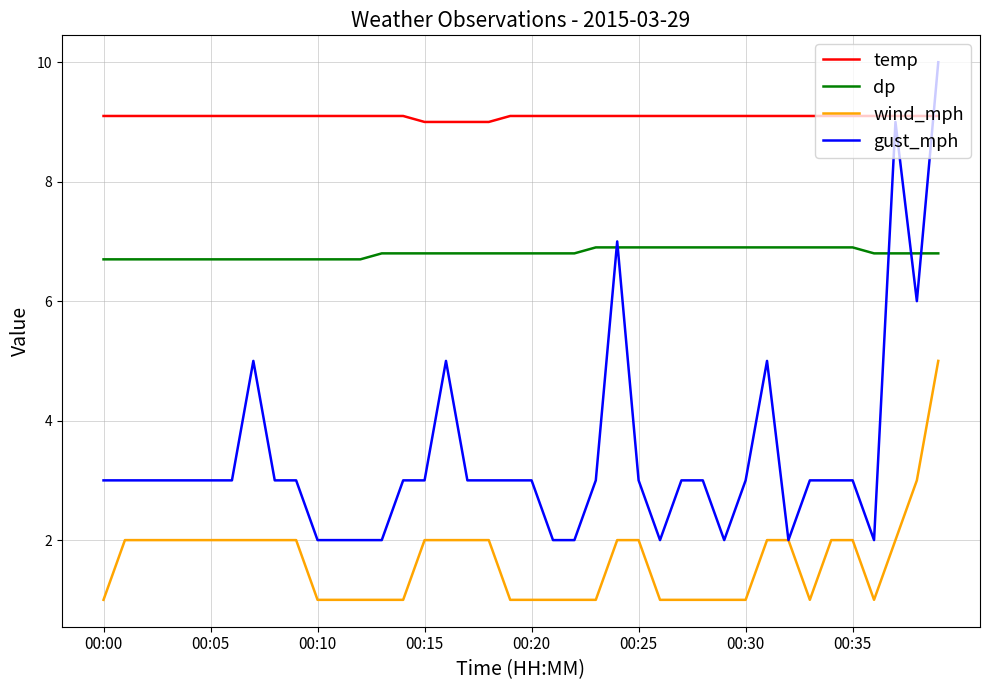

List the series in order of their peak value, highest first.

gust_mph, temp, dp, wind_mph